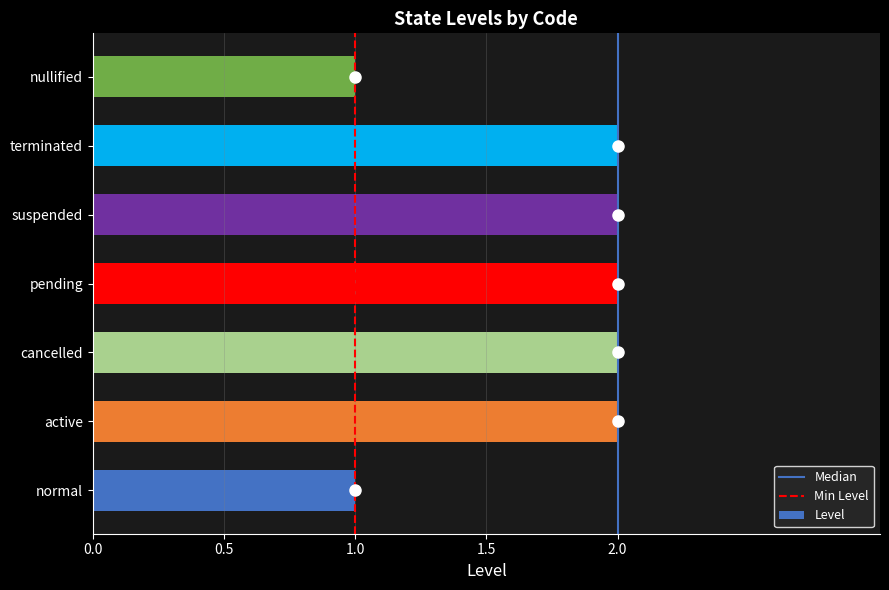

The chart shows a value of 2 at cancelled. True or false?

True